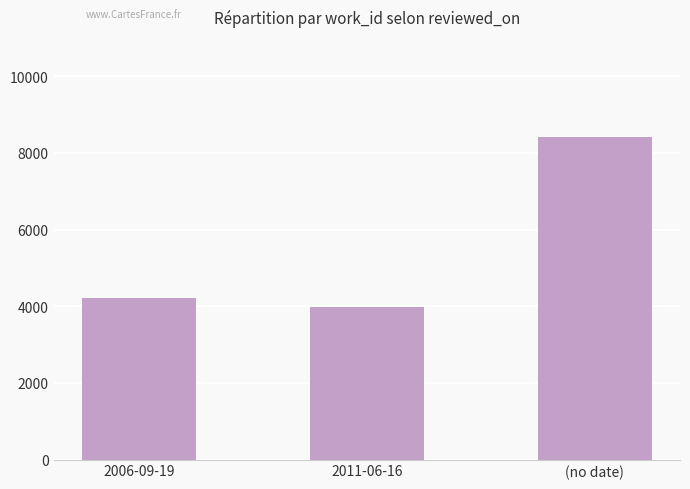

What is the change in value from 2011-06-16 to (no date)?

+4443